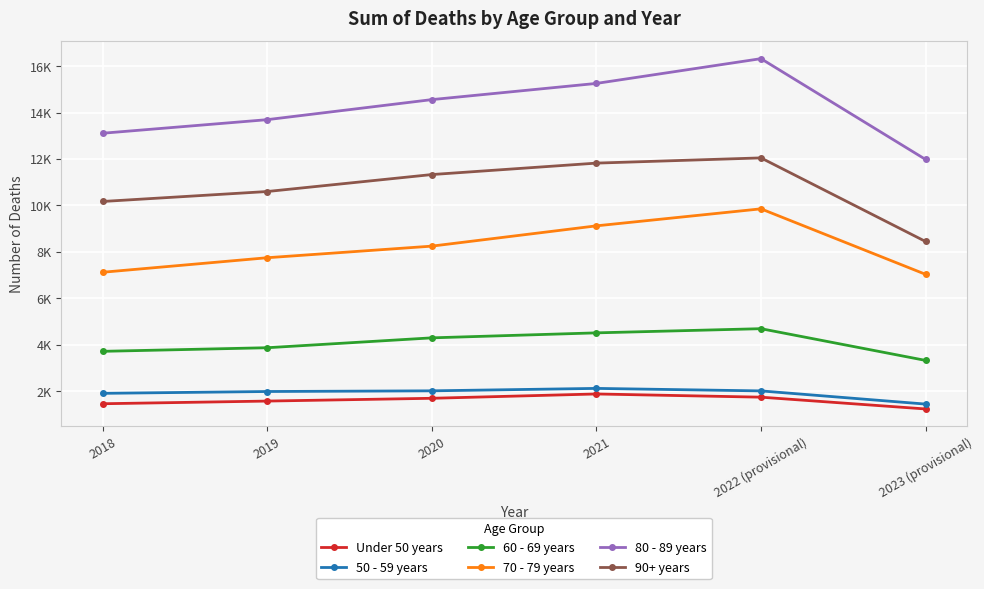

True or false: 60 - 69 years has more than 2 points higher than both neighbors.

False